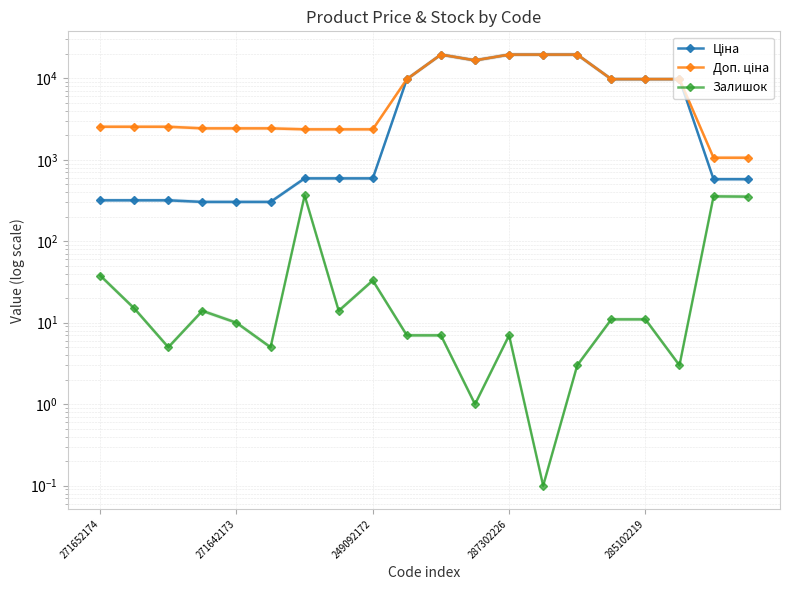

Does the chart have visible grid lines?

Yes